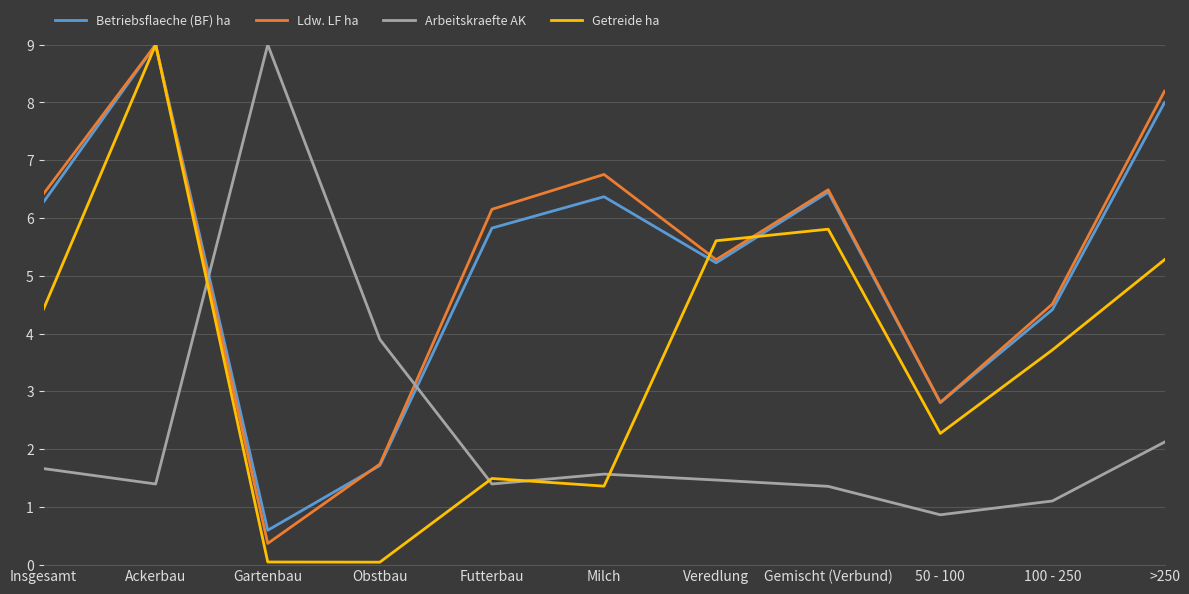

Which series has the largest total across all categories?

Ldw. LF ha